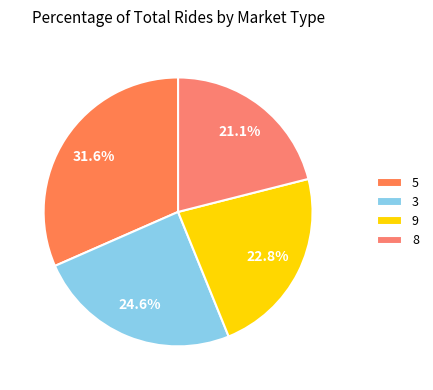

Count the number of slices in the pie.

4